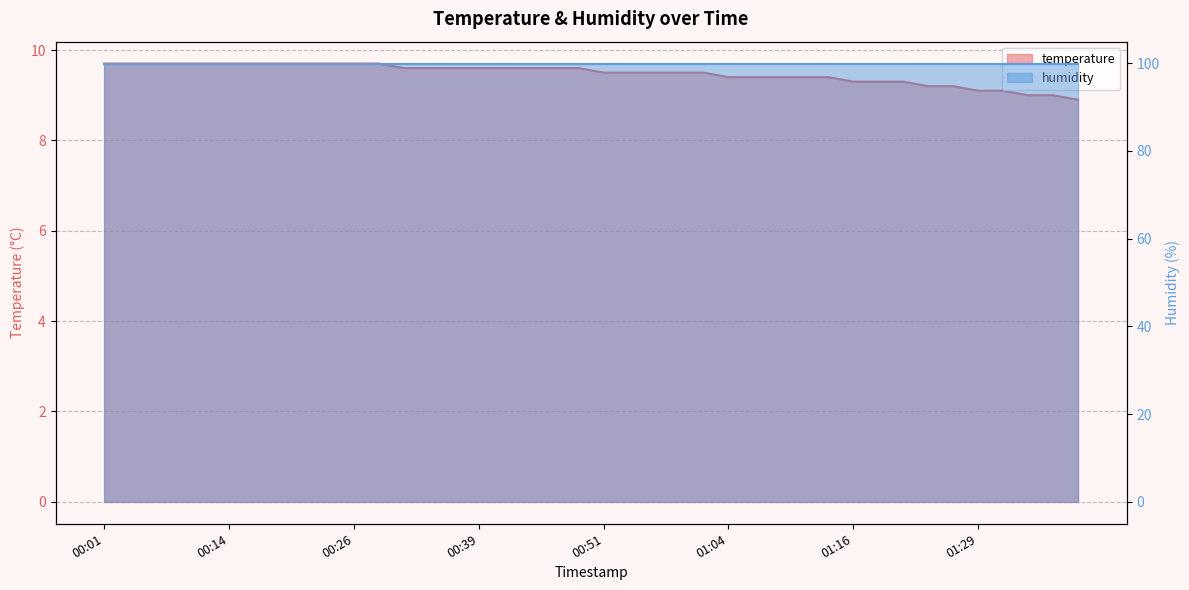

Which label corresponds to the smallest value in the chart?

01:39